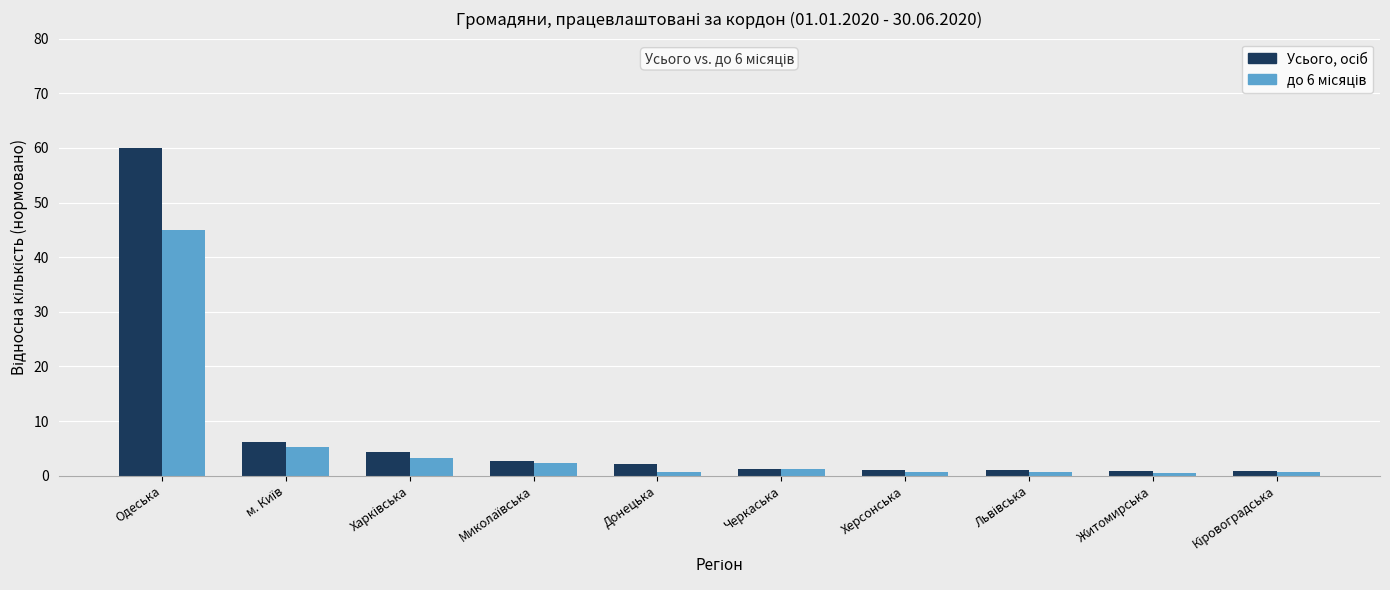

At which category does the chart reach its peak across all series?

Одеська